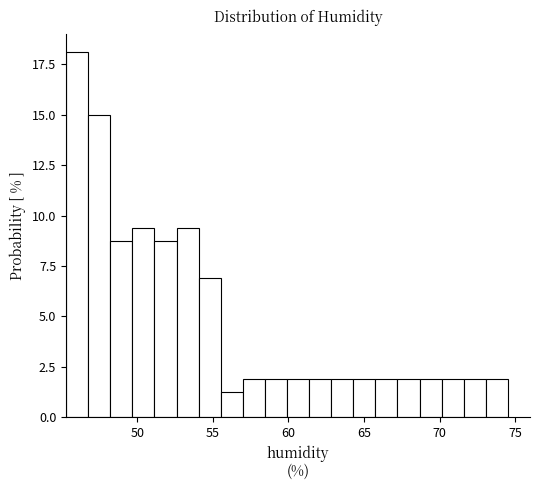

Around what value on the x-axis is the tallest bar? Give the approximate position of its centre, as read against the axis.

46.0